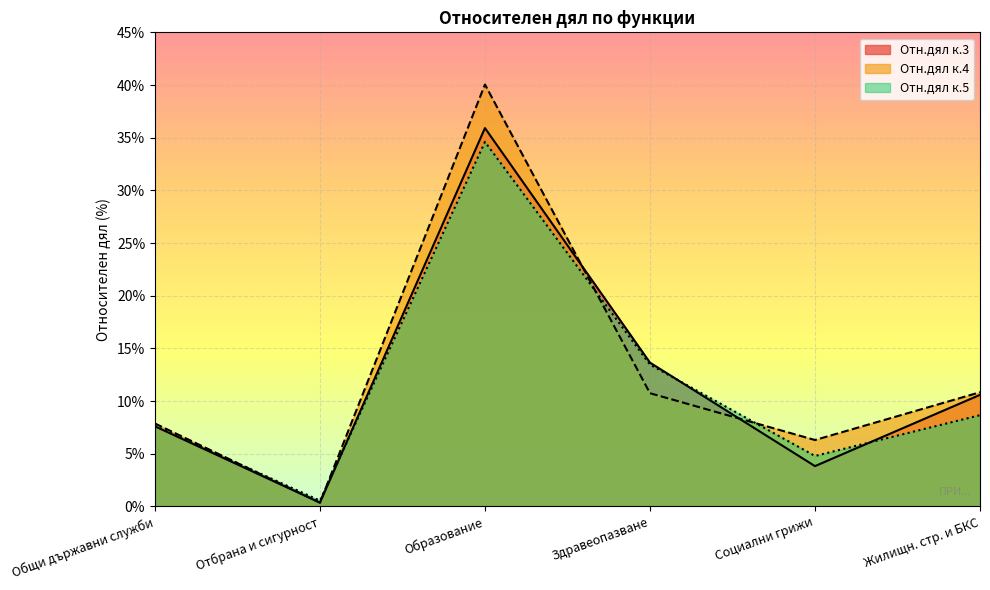

How many interior local valleys does the Отн.дял к.4 series have?

2